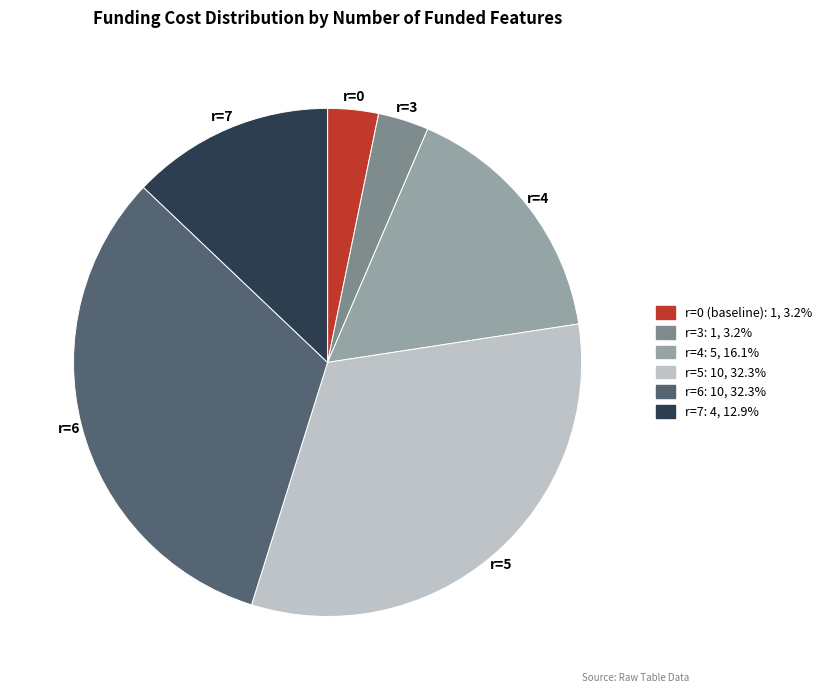

Does any single category account for the majority?

No